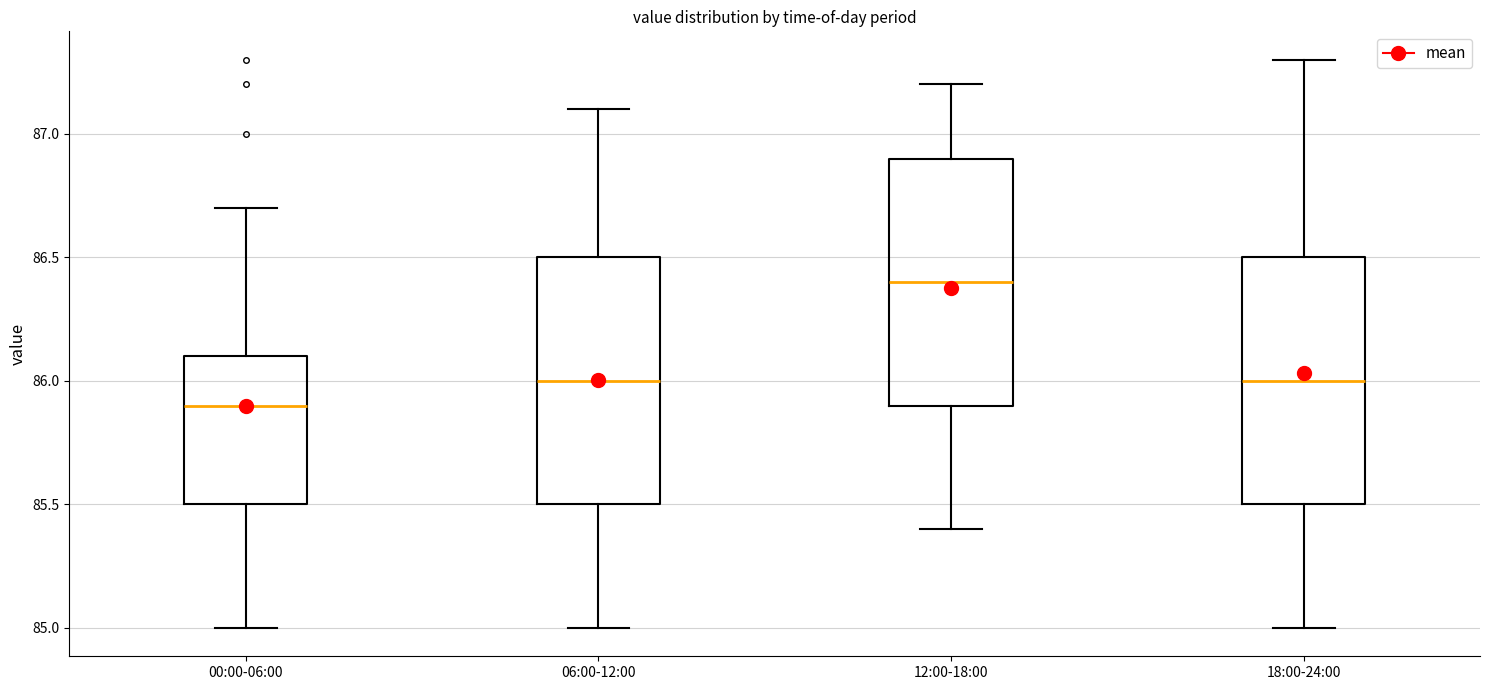

Reading left to right, transcribe this box plot: for each box, give where its median line is, the range the box spans, and where its two whiskers end, as read against the y-axis. The values are not printed on the chart, so give them approximately, as read against the axis.

00:00-06:00: median 85.9, box 85.5 to 86.1, whiskers 85.0 to 86.7
06:00-12:00: median 86.0, box 85.5 to 86.5, whiskers 85.0 to 87.1
12:00-18:00: median 86.4, box 85.9 to 86.9, whiskers 85.4 to 87.2
18:00-24:00: median 86.0, box 85.5 to 86.5, whiskers 85.0 to 87.3